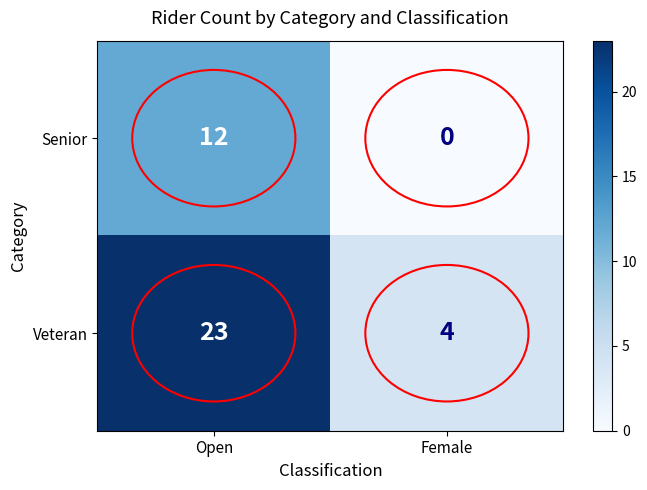

What is the average value of the Senior series?

6